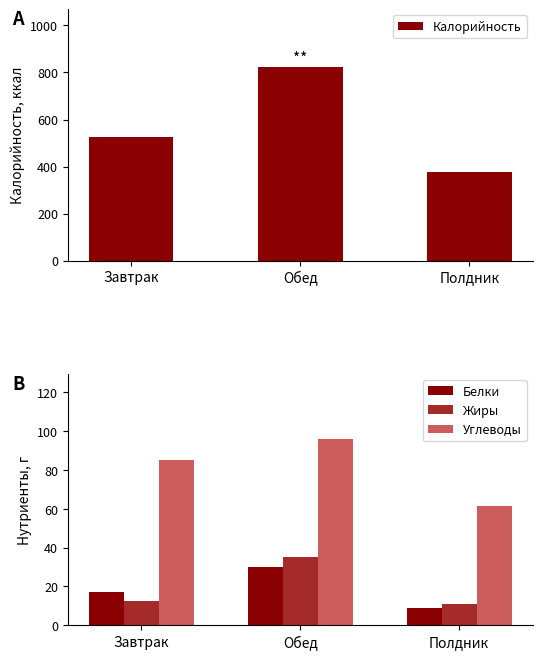

What is the difference between the maximum and minimum values in the Углеводы series?

34.5